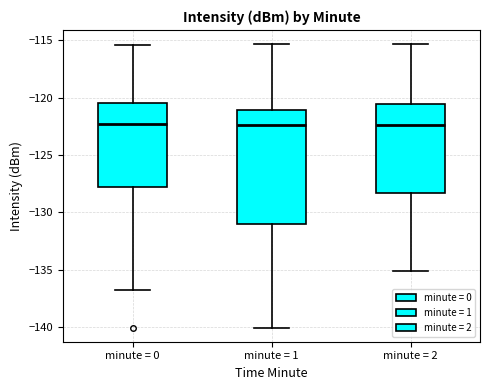

Comparing the boxes themselves (not the whiskers), which one is the tallest?

minute = 1